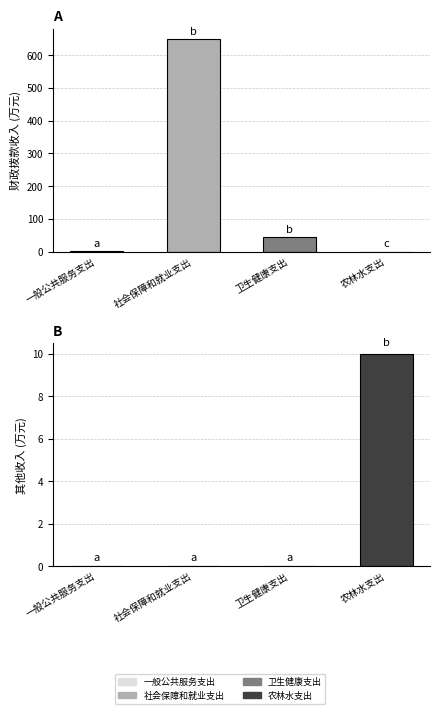

How many data points in 其他收入 are above 0?

1